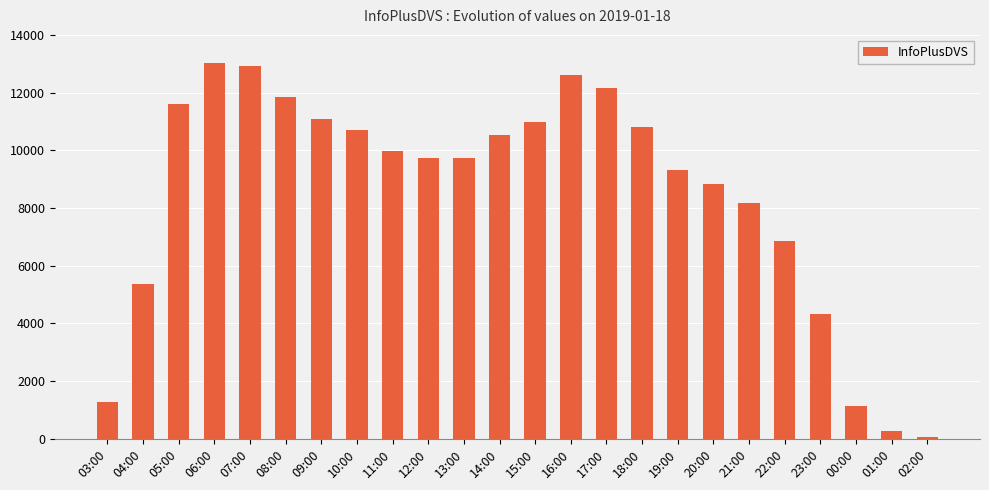

What is the difference between the values at 05:00 and 19:00?

2307